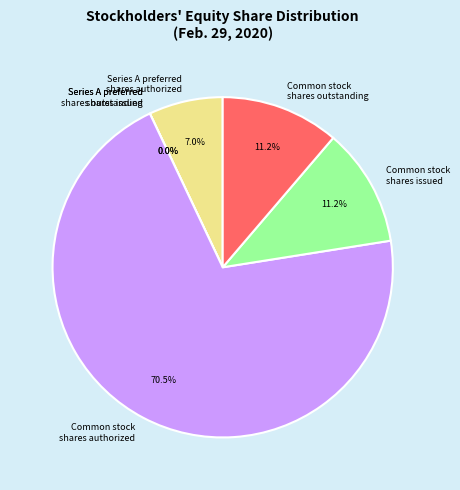

Rank the categories by value from lowest to highest.

Series A preferred
shares issued, Series A preferred
shares outstanding, Series A preferred
shares authorized, Common stock
shares issued, Common stock
shares outstanding, Common stock
shares authorized